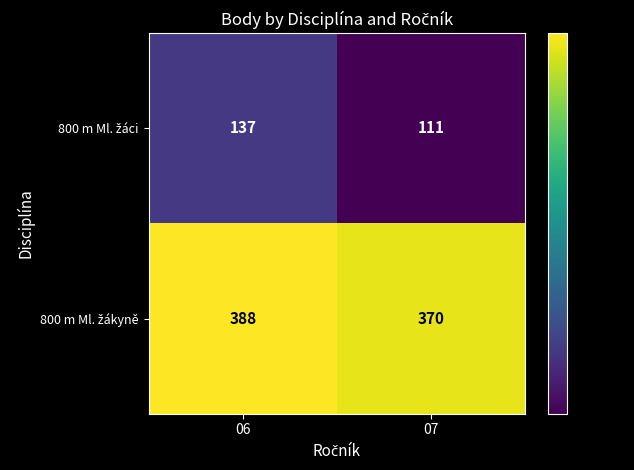

What is the total value across all series at 06?

525